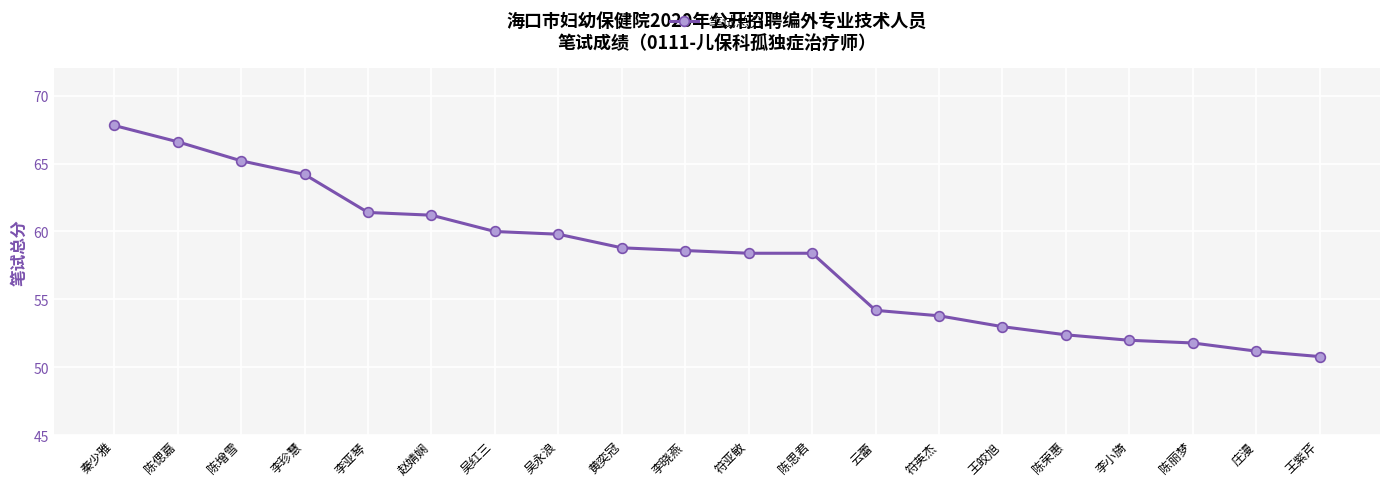

True or false: the data shows 109.3 at 秦少雅.

False